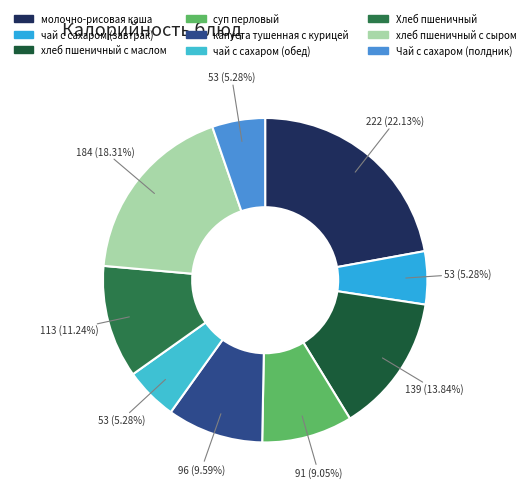

To the nearest percent, what portion does Чай с сахаром (полдник) represent?

5%